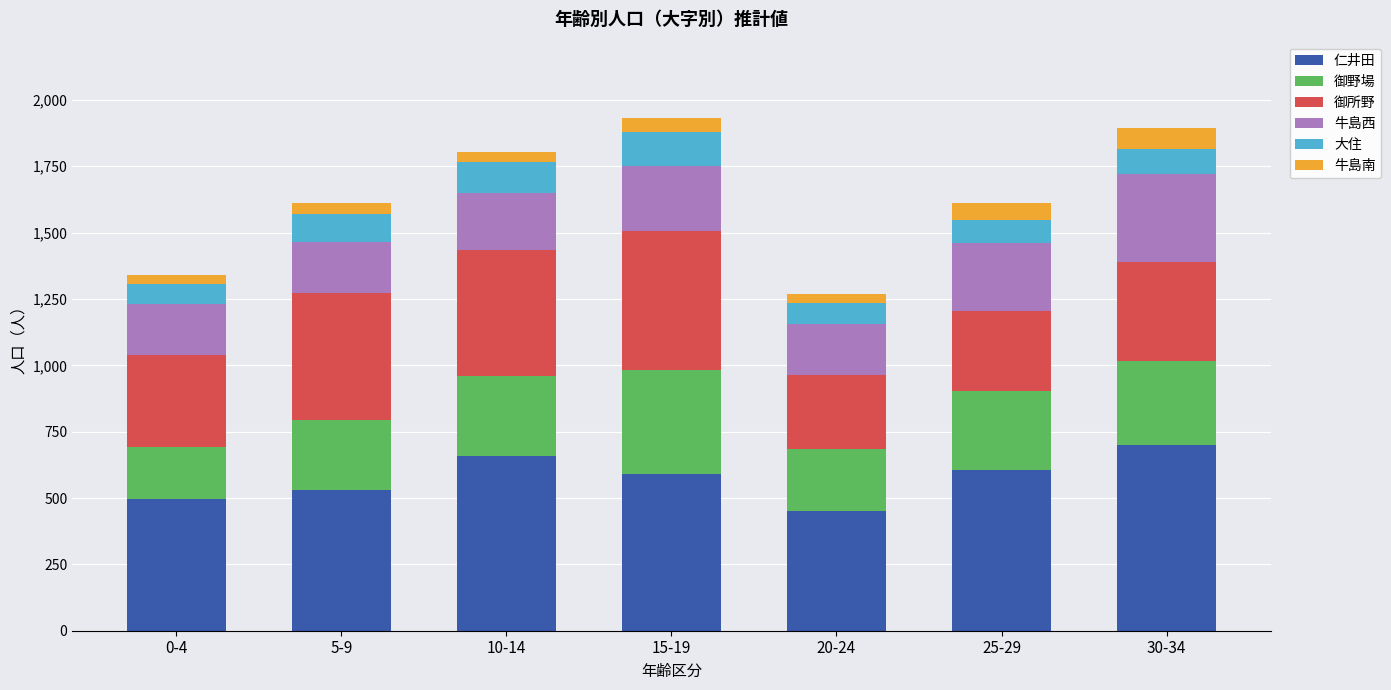

The value of 仁井田 at 0-4 is 495. True or false?

True